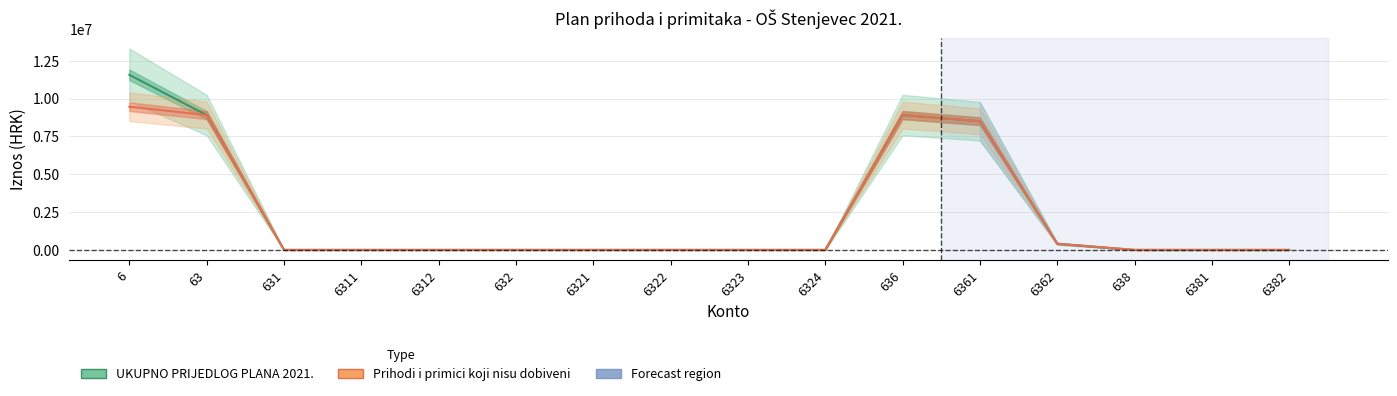

At which category does UKUPNO PRIJEDLOG PLANA 2021. reach its first local peak?

636